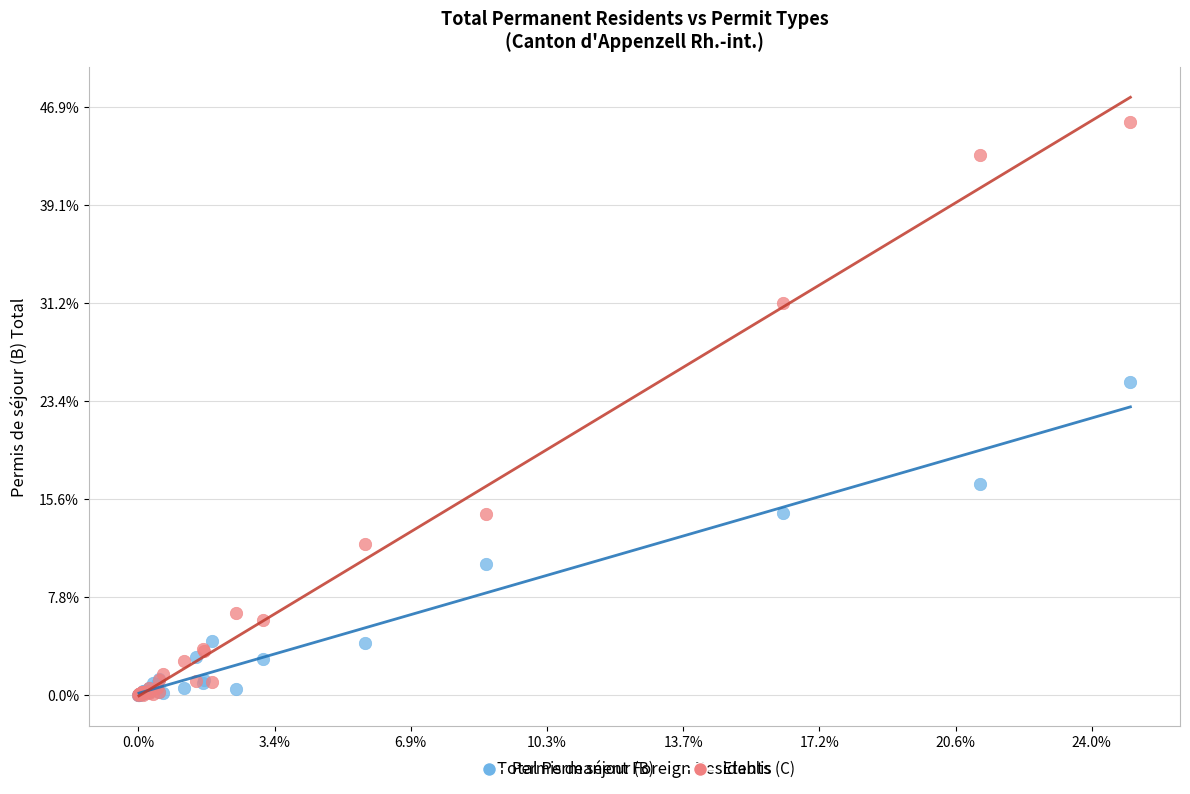

Which series reaches the maximum Y coordinate?

Etablis (C)